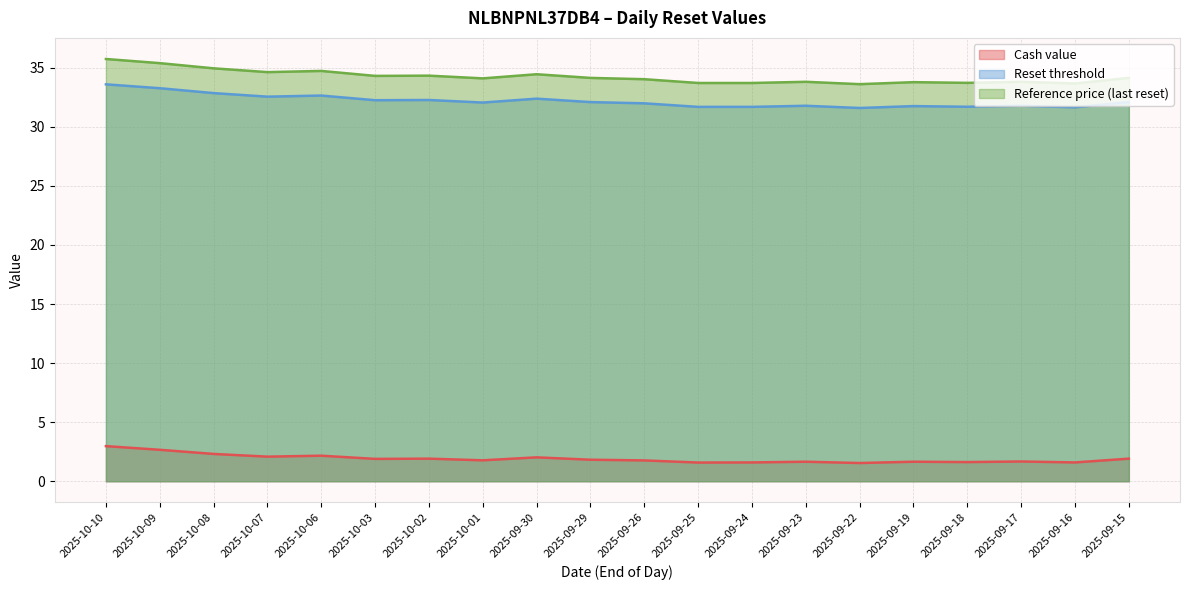

What are all the series names shown in the legend?

Cash value, Reset threshold, Reference price (last reset)